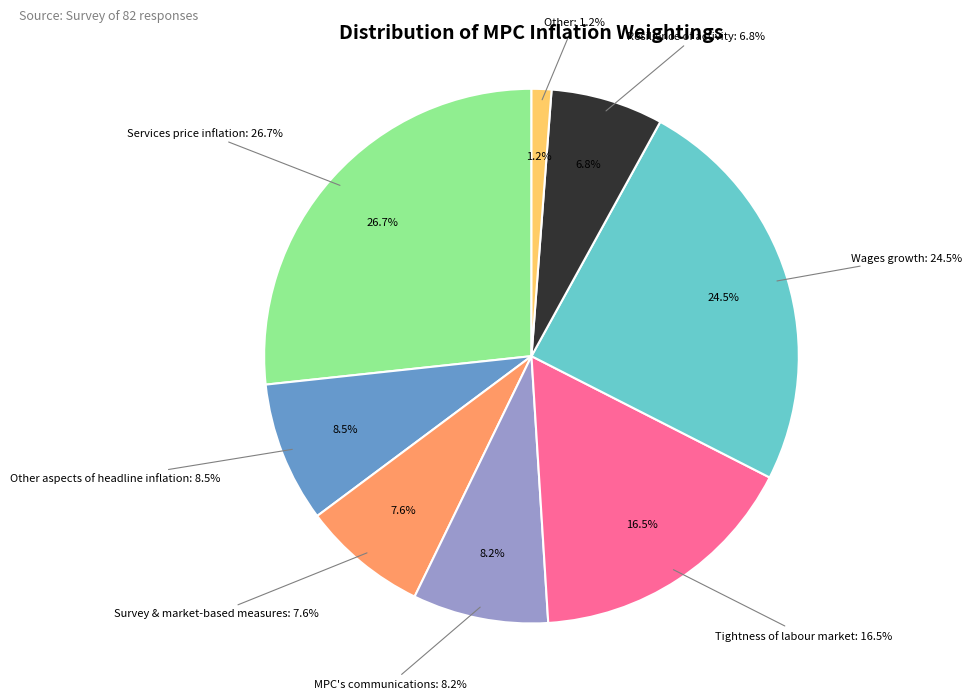

Count the number of slices in the pie.

8